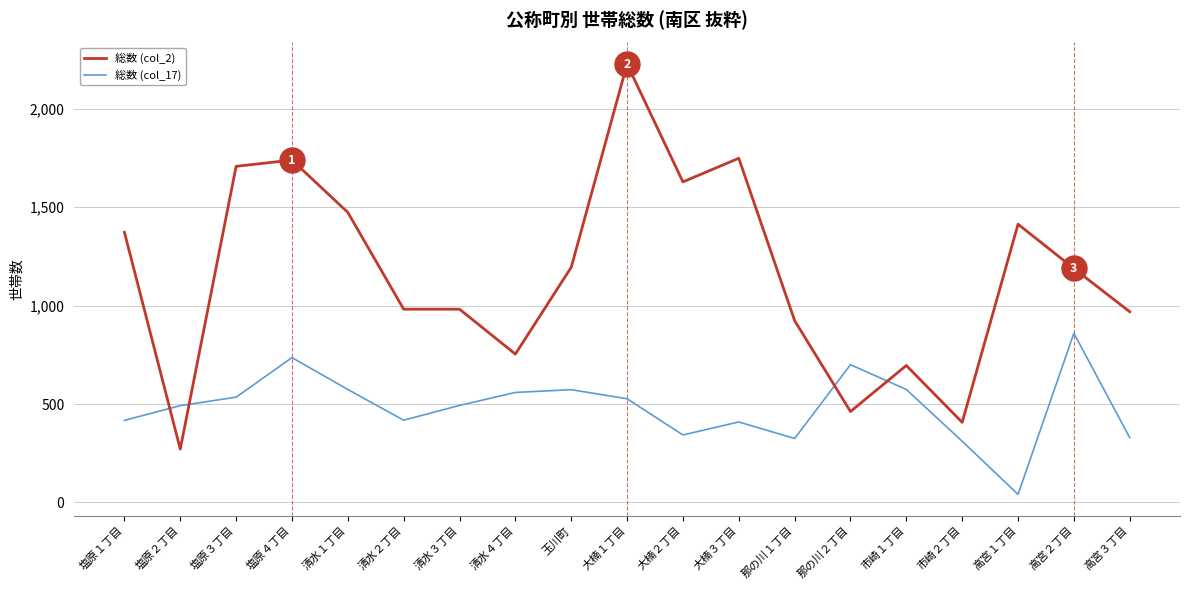

What is the difference between the maximum and minimum values in the 総数 (col_2) series?

1957